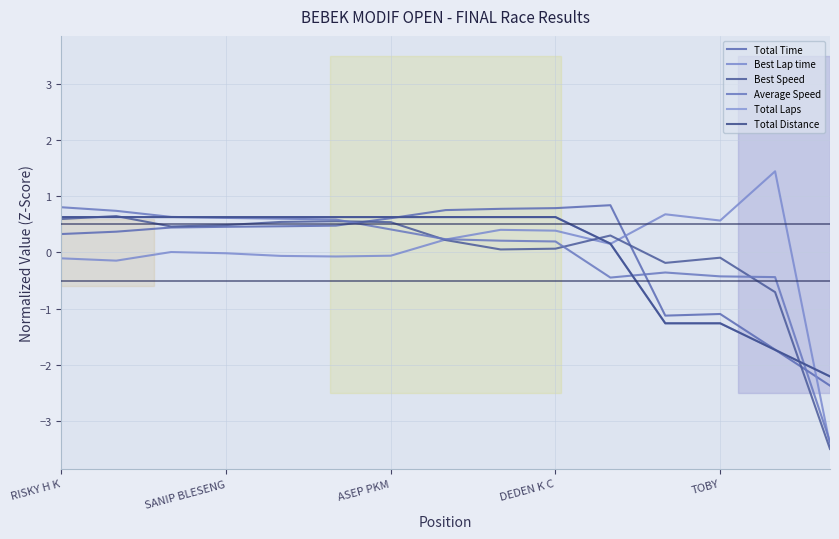

Is this an area chart (filled region under the line)?

No